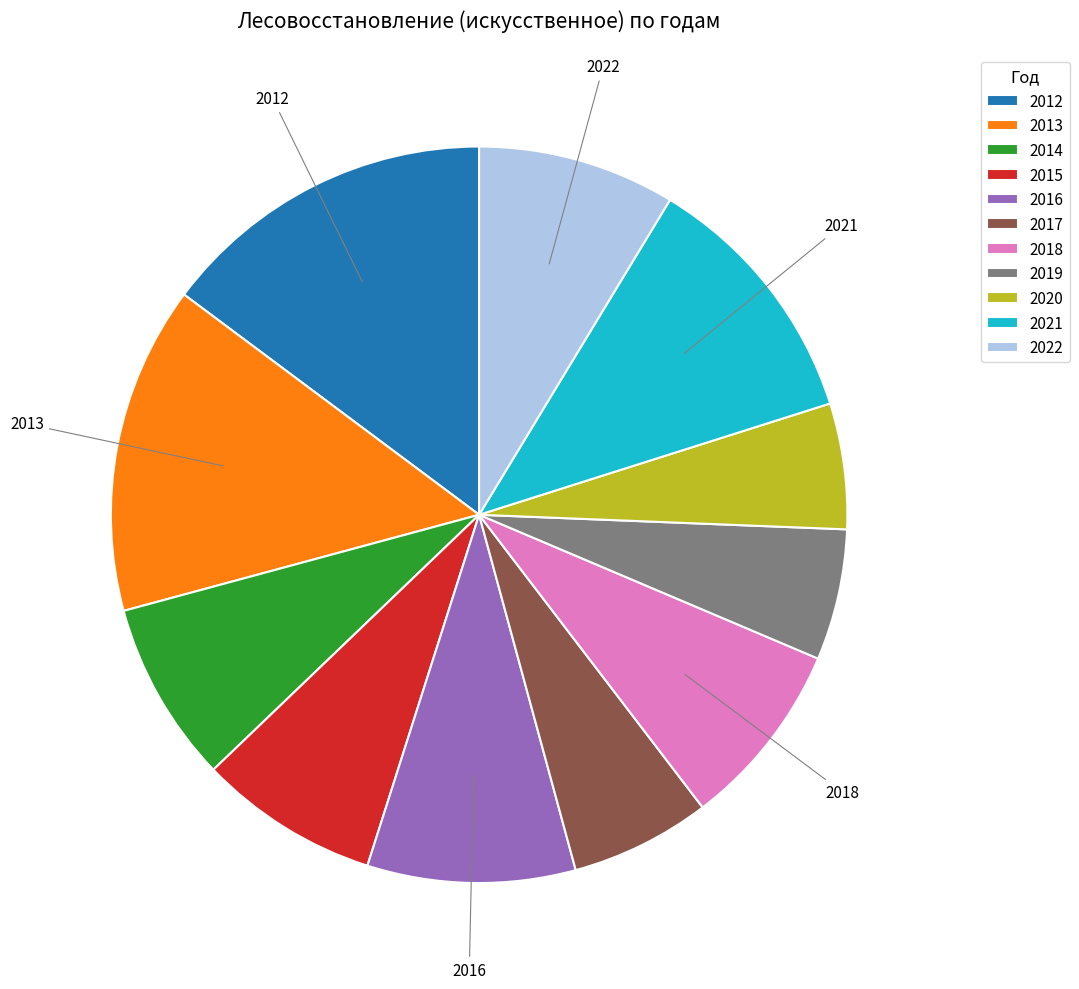

Does 2014 represent more than half of the total?

No